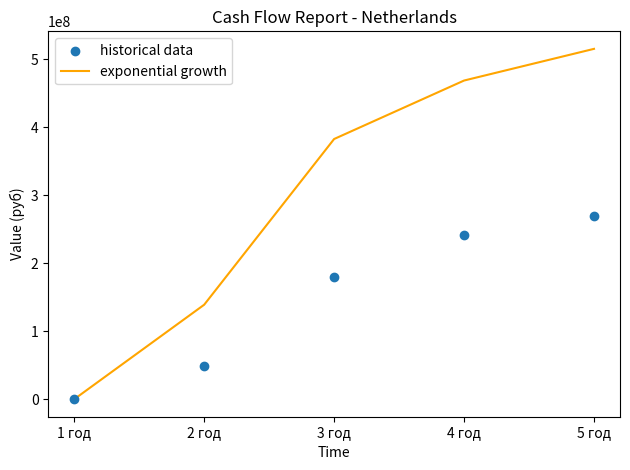

Which series has the largest total across all categories?

exponential growth